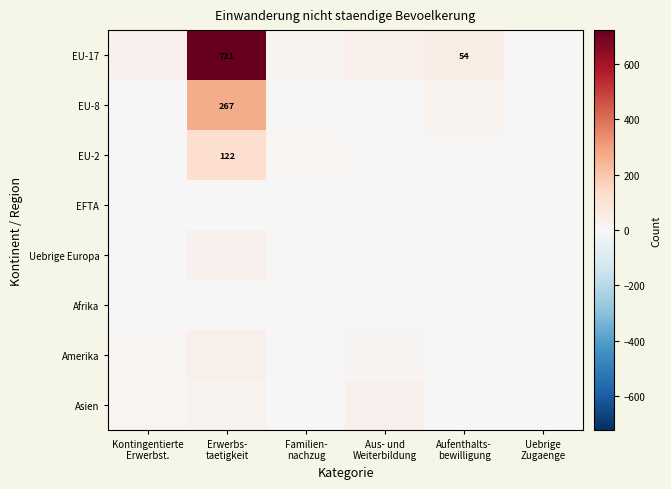

What is the minimum value for EU-17?

1